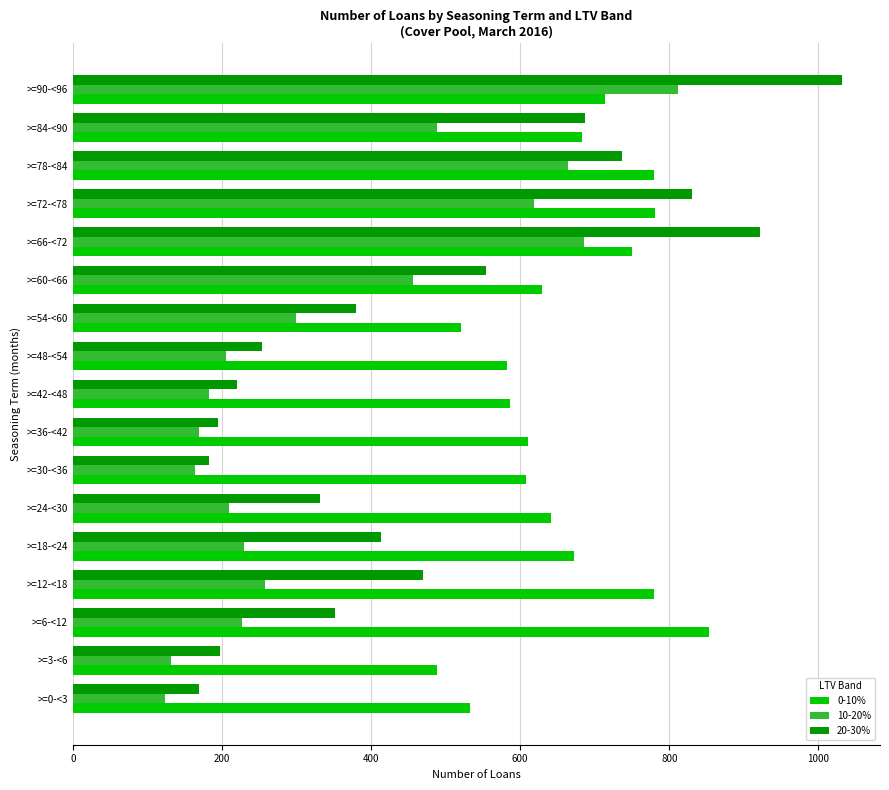

How many data points in 10-20% are less than 230?

8